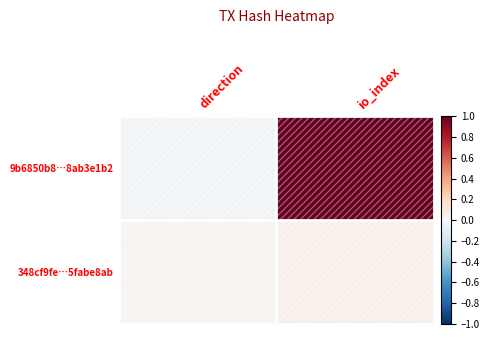

Which series has the largest range (max minus min)?

9b6850b8…8ab3e1b2